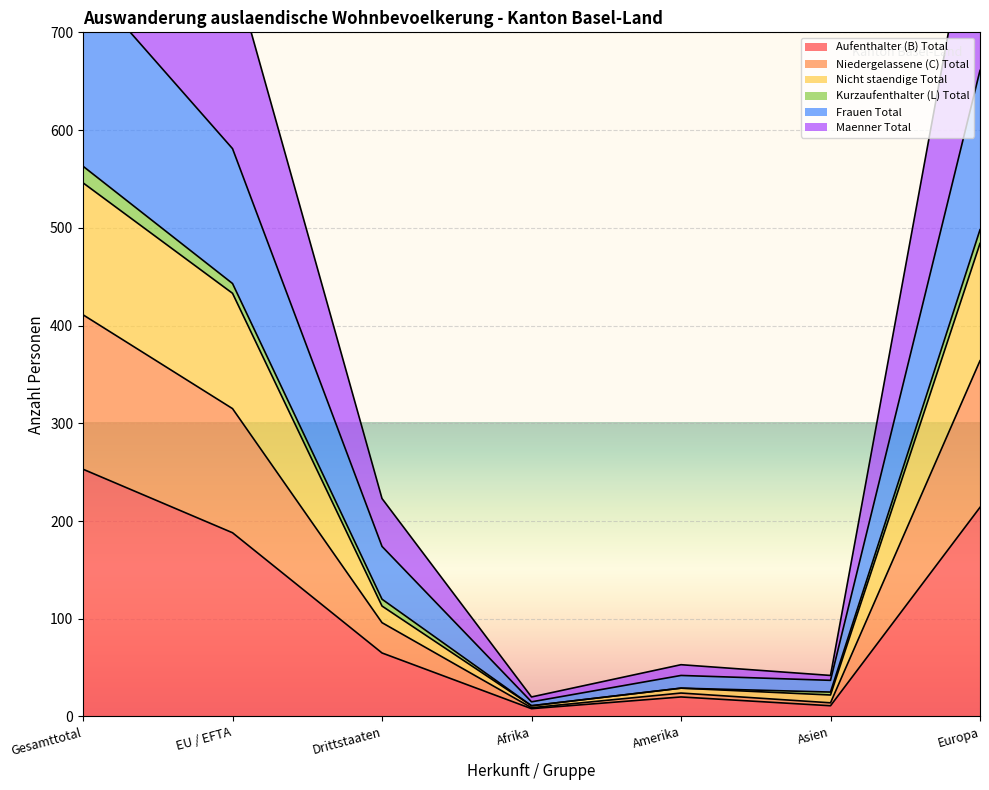

Between Gesamttotal and EU / EFTA, which series saw the biggest shift?

Maenner Total